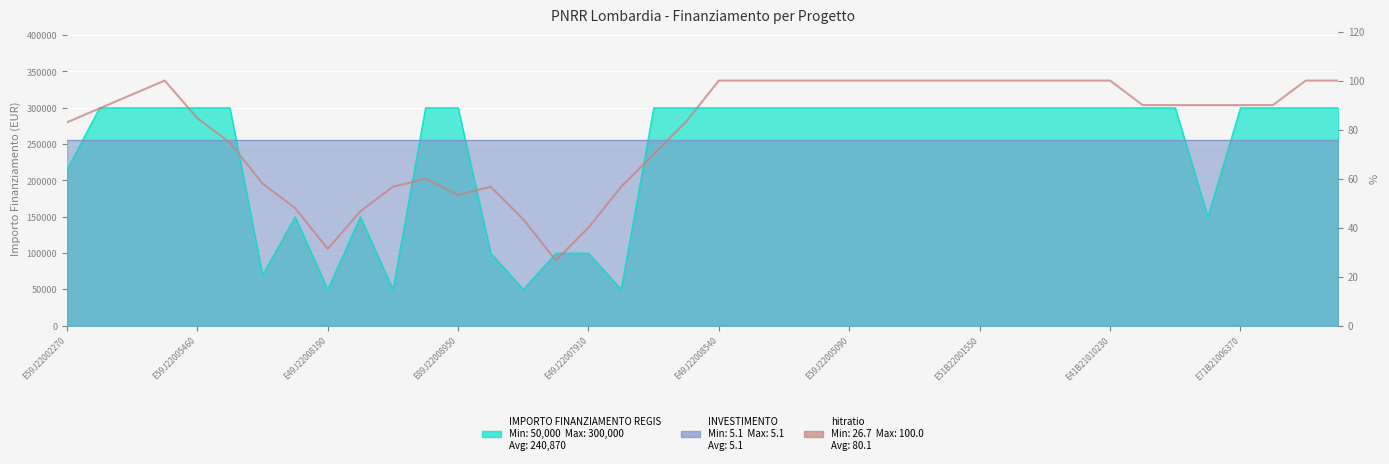

Where is the data nearest to the value 63?

11